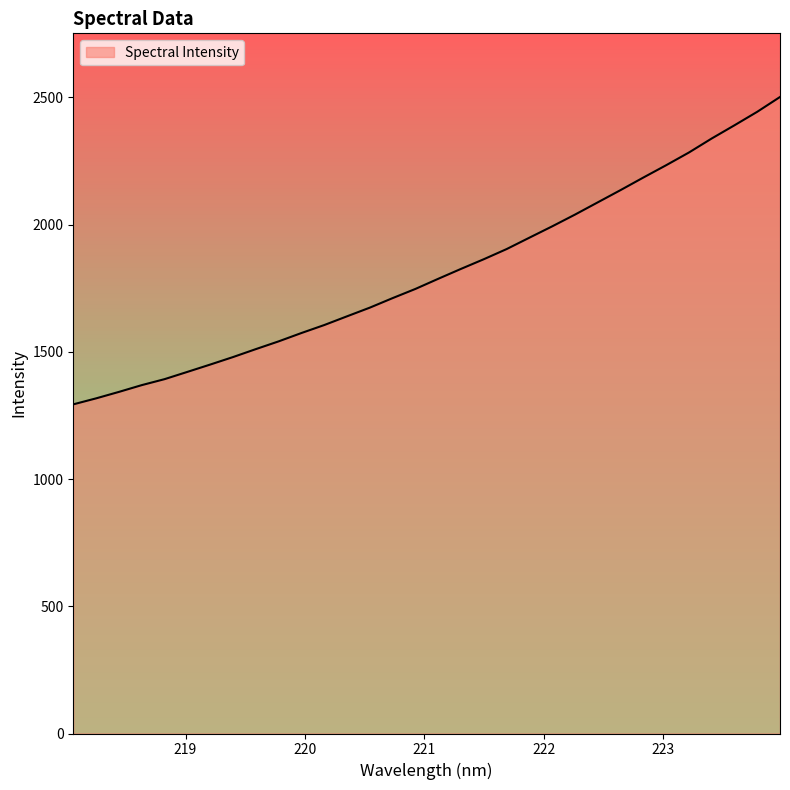

How many values exceed 1787?

16